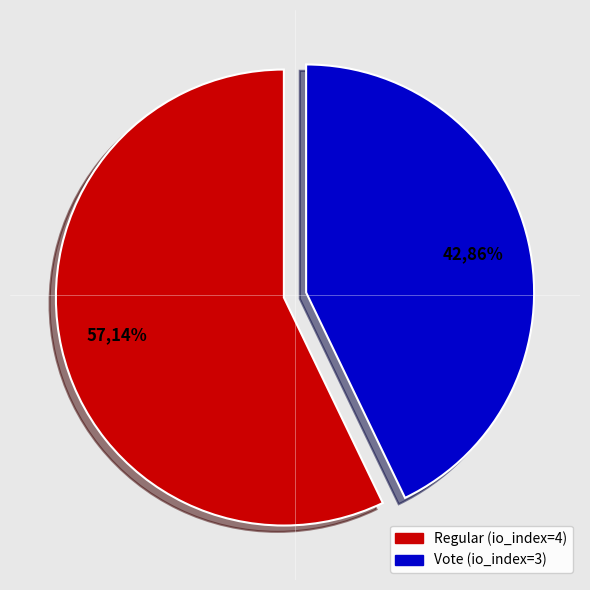

What is the total percentage of Regular (io_index=4) and Vote (io_index=3)?

100.0%